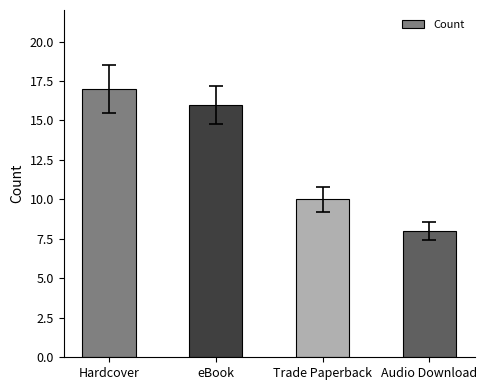

Reading right to left, list all the values displayed in this chart.

8	10	16	17